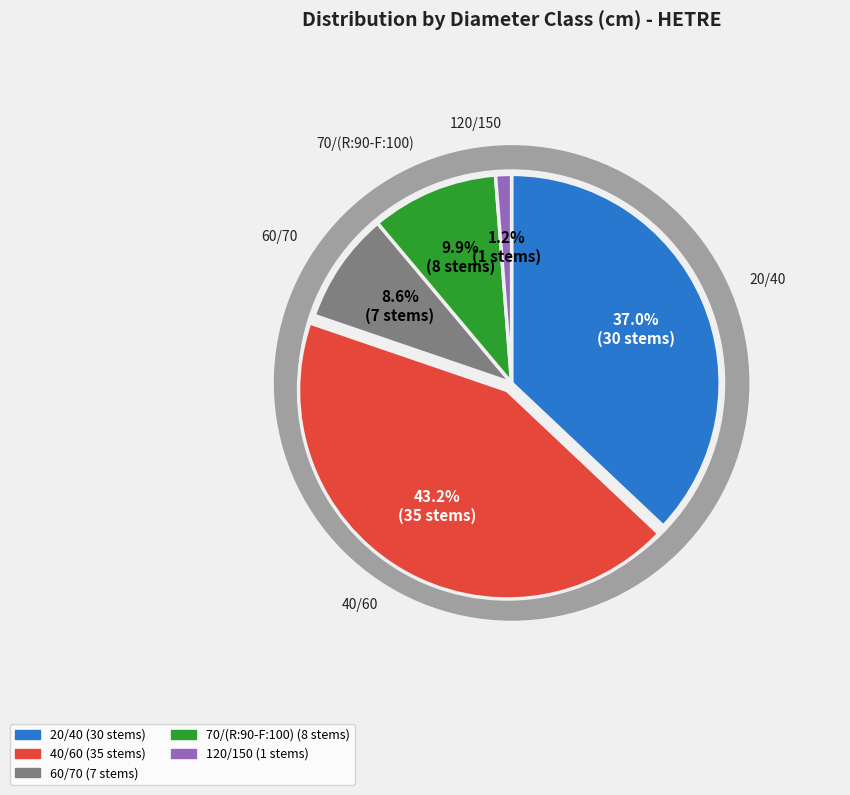

Is the sum of 20/40 and 120/150 greater than half?

No